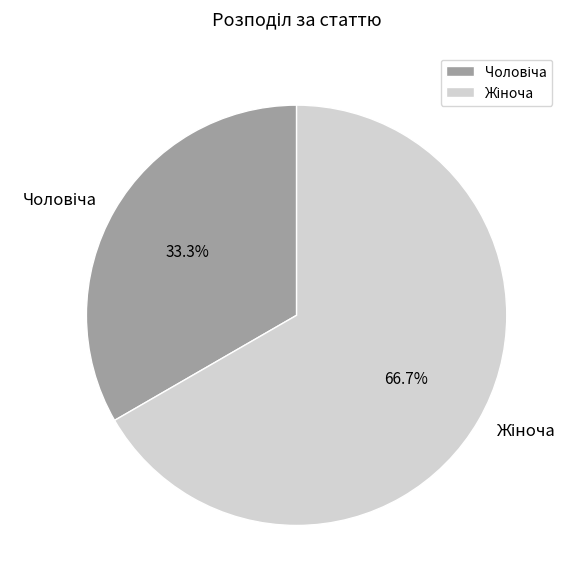

Does any single category account for the majority?

Yes